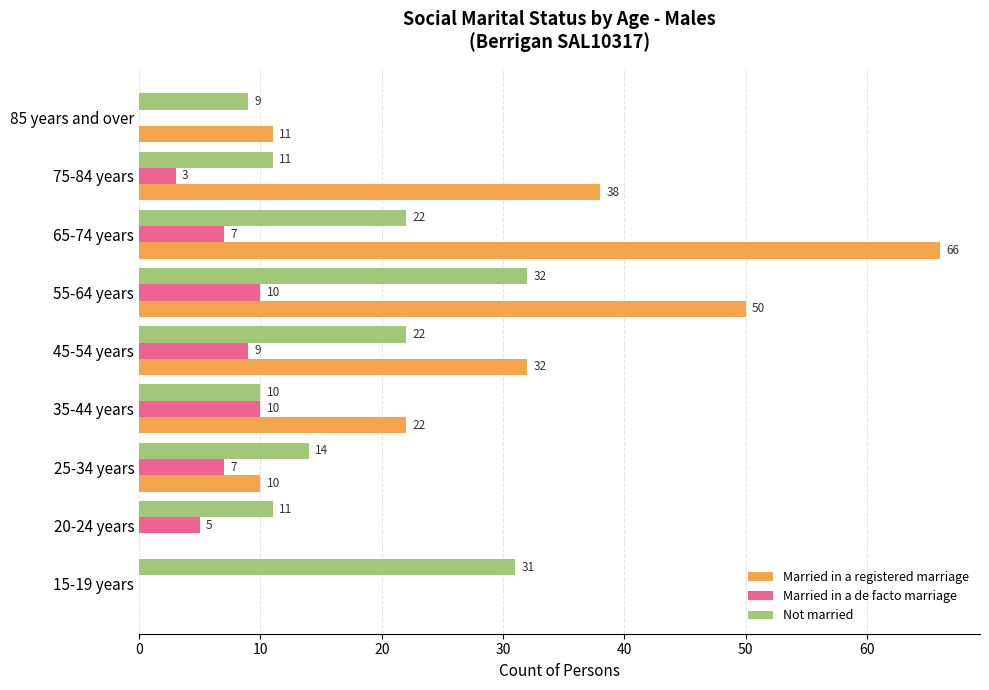

Between 45-54 years and 85 years and over, which series saw the biggest shift?

Married in a registered marriage